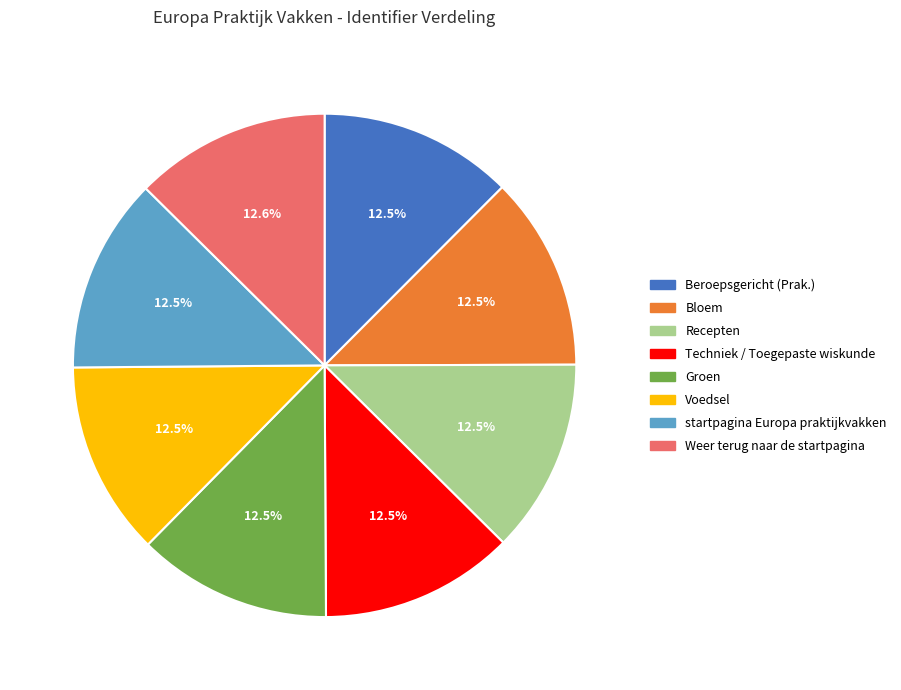

Does Voedsel account for over 50% of the chart?

No